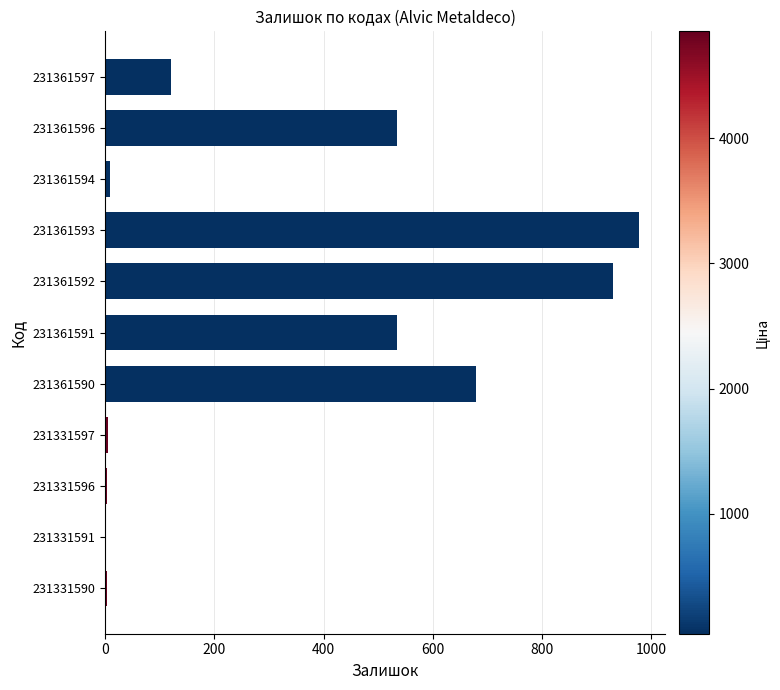

What is the sum of all values?

3799